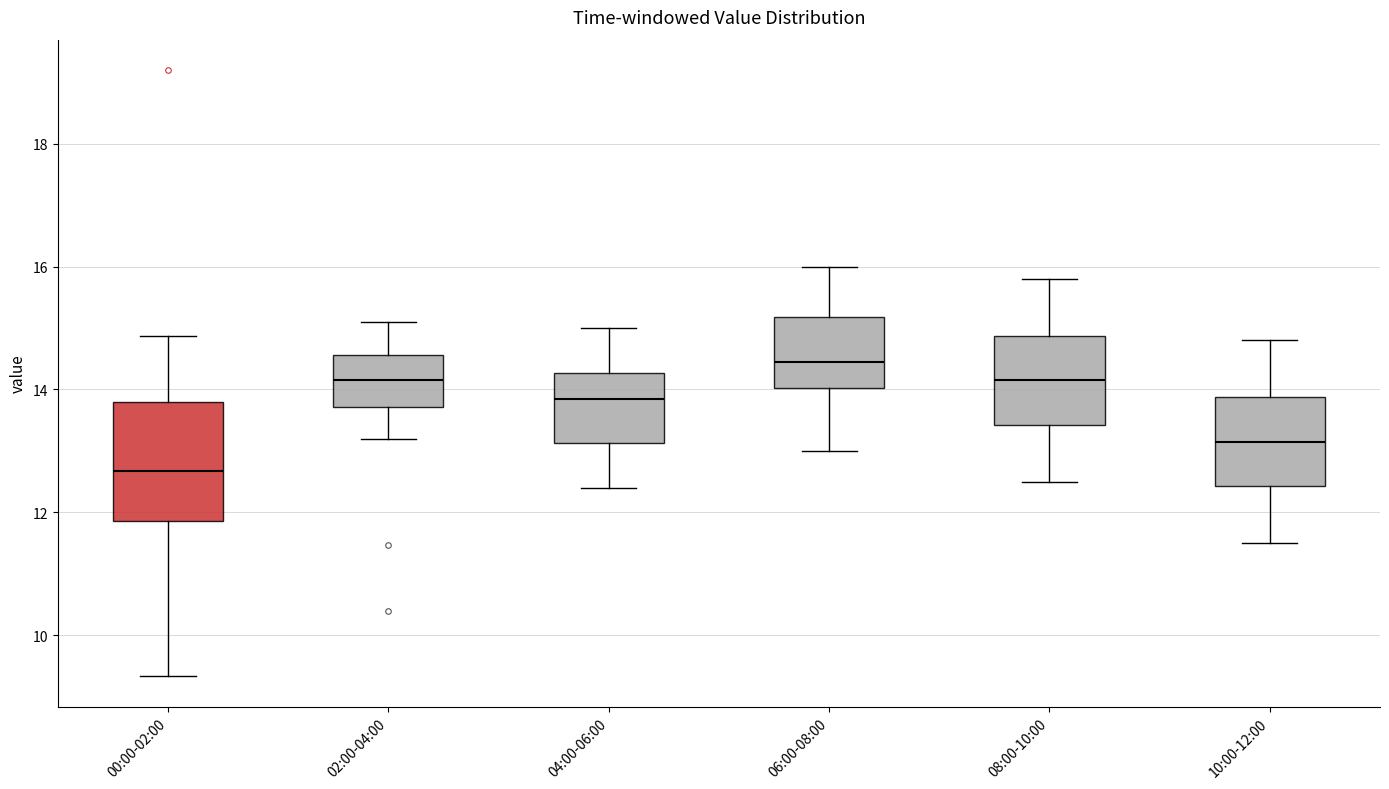

Comparing the boxes themselves (not the whiskers), which one is the tallest?

00:00-02:00